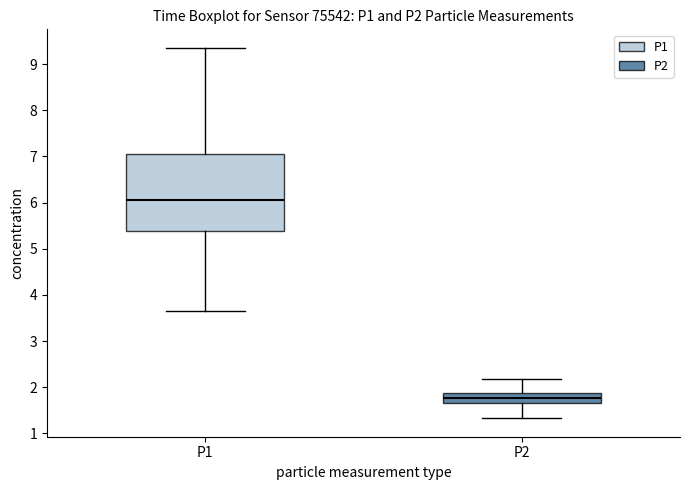

Which box's median line is the lowest?

P2